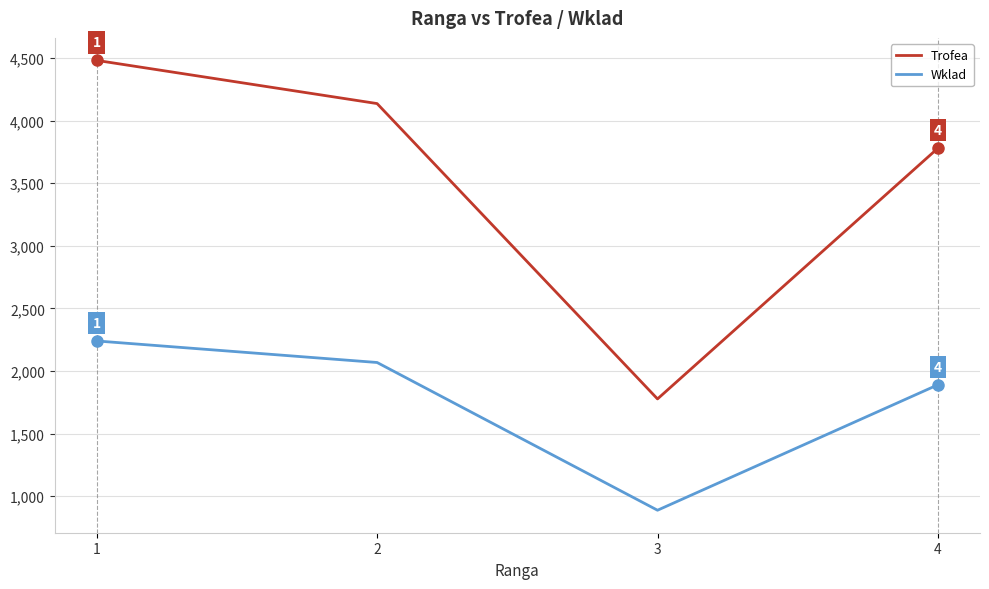

Between 2 and 4, which series saw the biggest shift?

Trofea